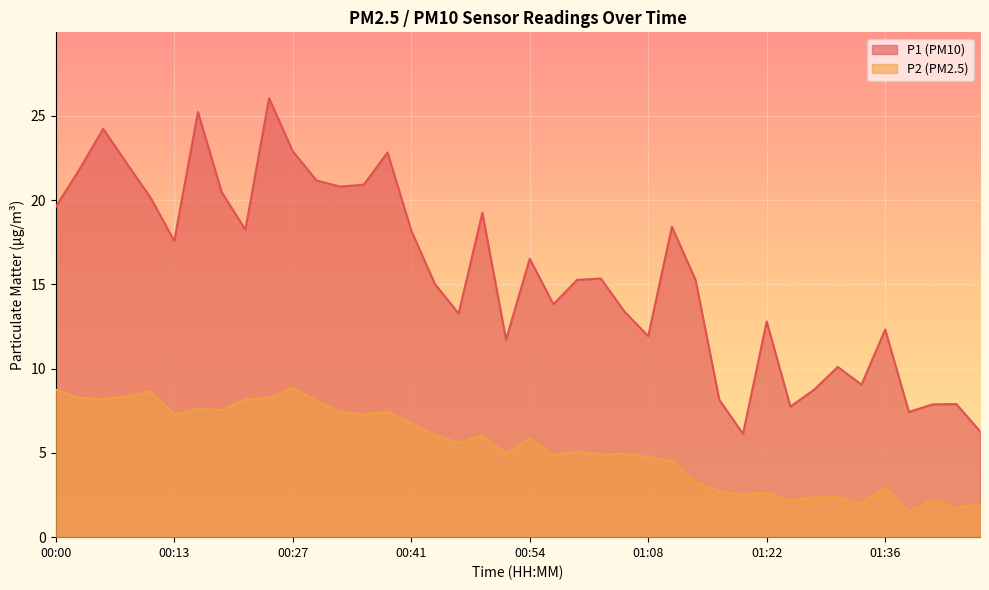

Is the value of P2 at 01:11 greater than the value of P1 at 01:05?

No